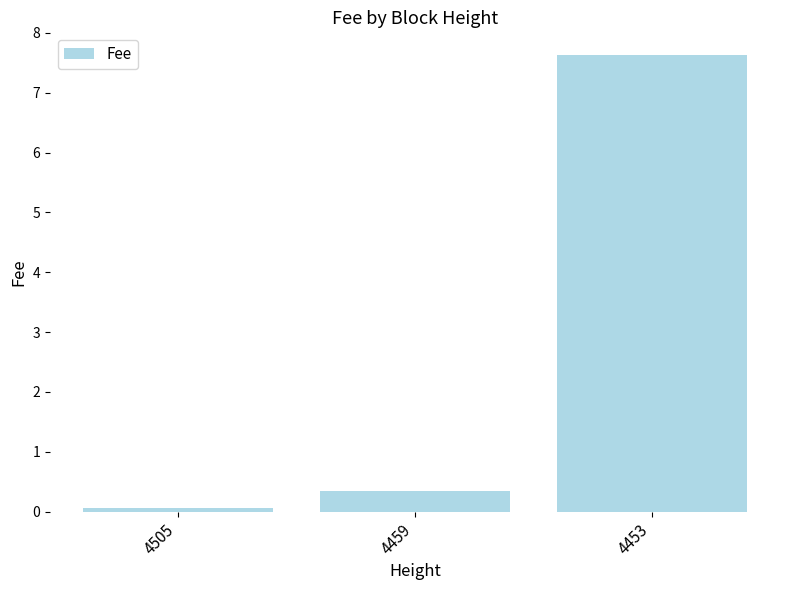

Rank the categories by value from lowest to highest.

4505, 4459, 4453